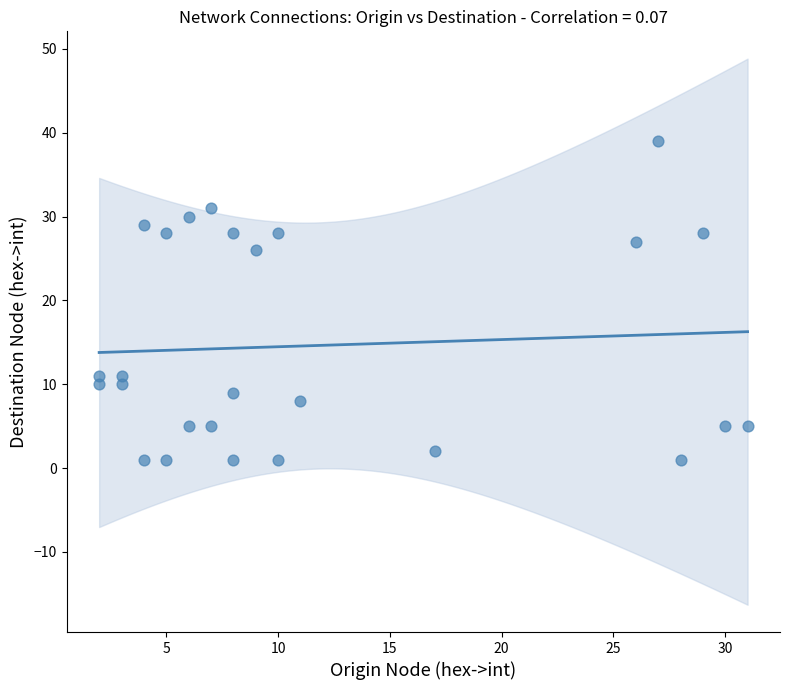

What Y value in the scatter plot is closest to 20?

26